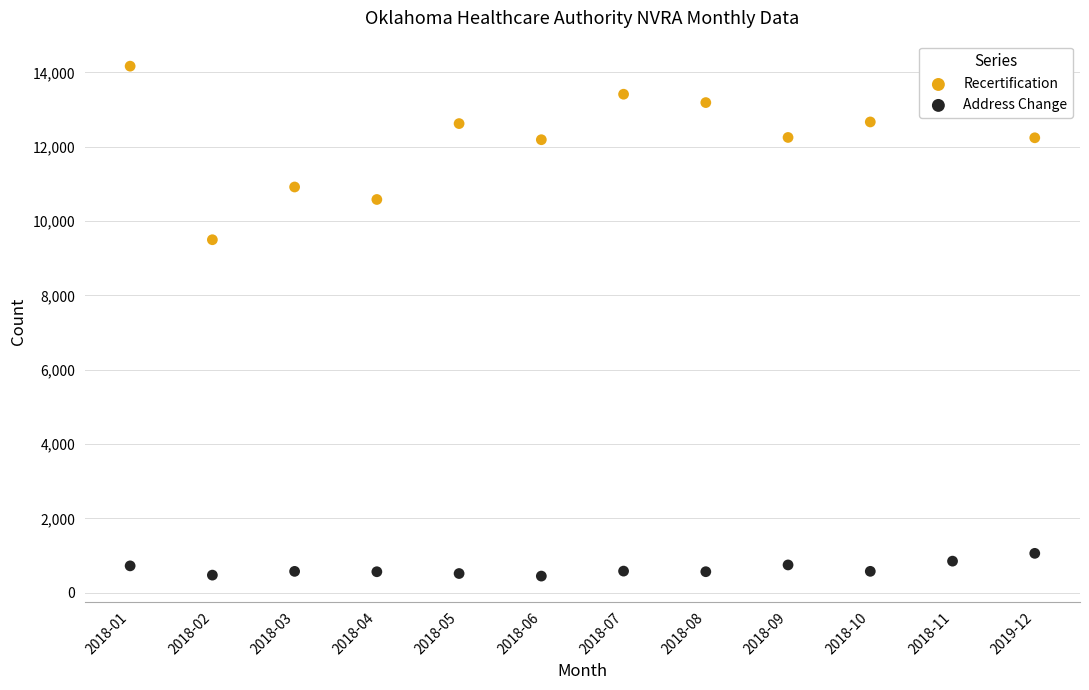

What is the total value across all series at 2018-06?

12639